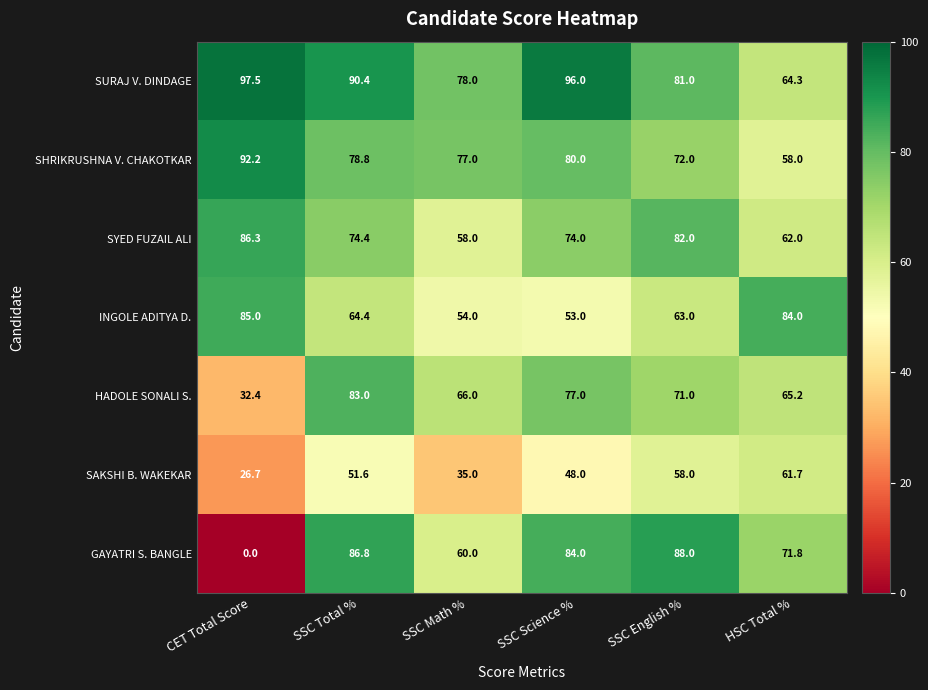

True or false: GAYATRI S. BANGLE has a value of 133.4 at SSC English %.

False